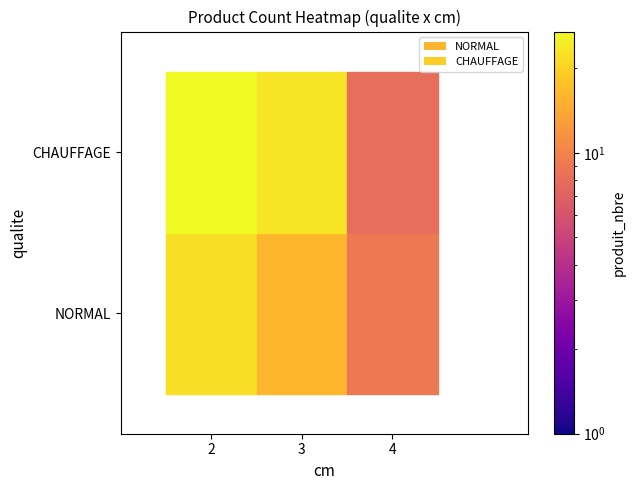

Count the number of data series in this chart.

2